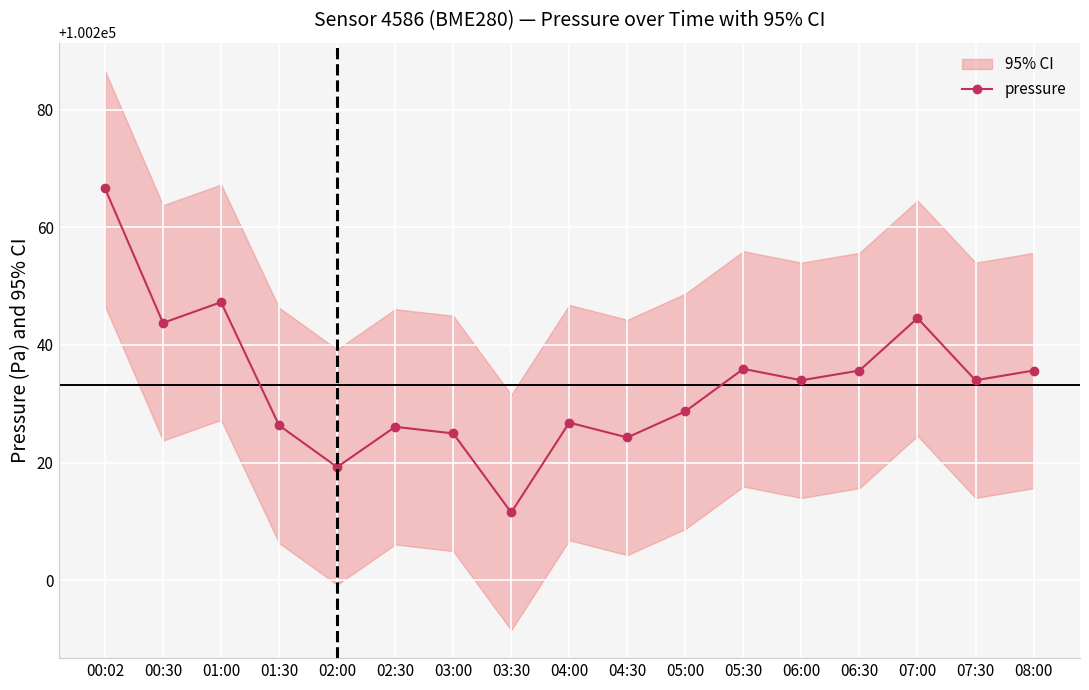

Count the number of values greater than 100234.

7